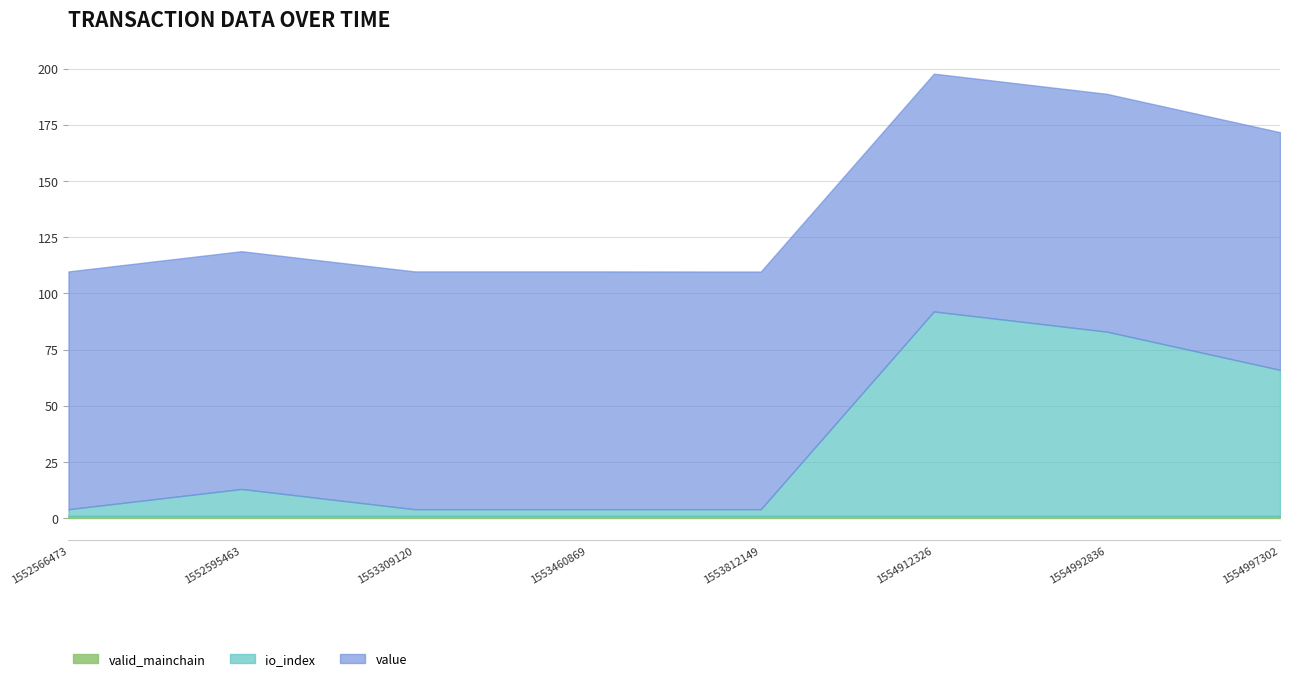

Which series changed the most between 1554912326 and 1554997302?

io_index